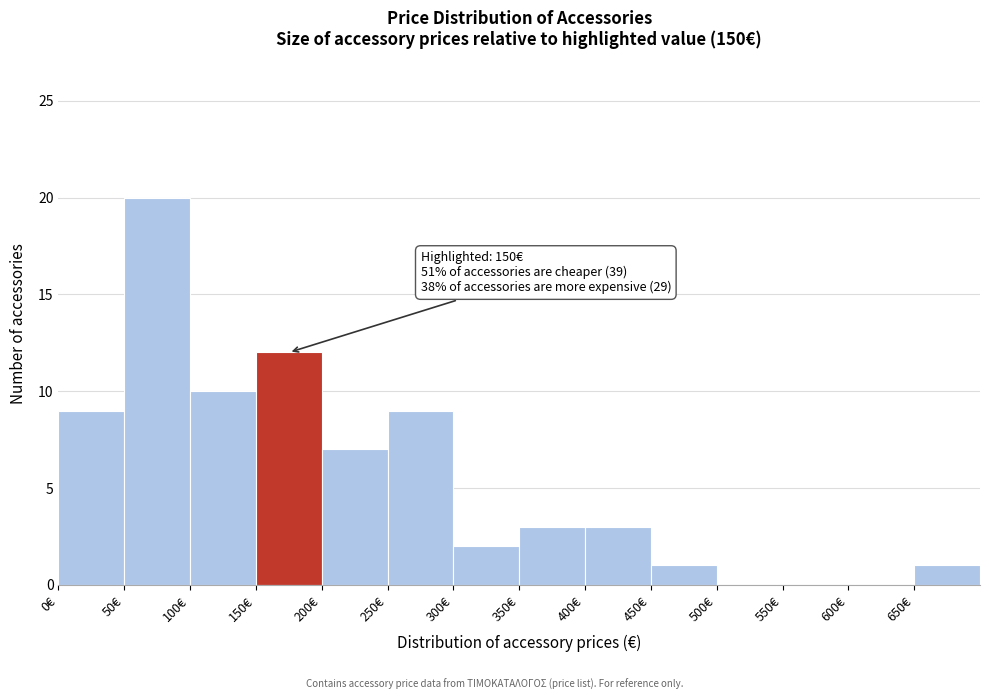

Which range on the x-axis has the tallest bar?

50 to 100